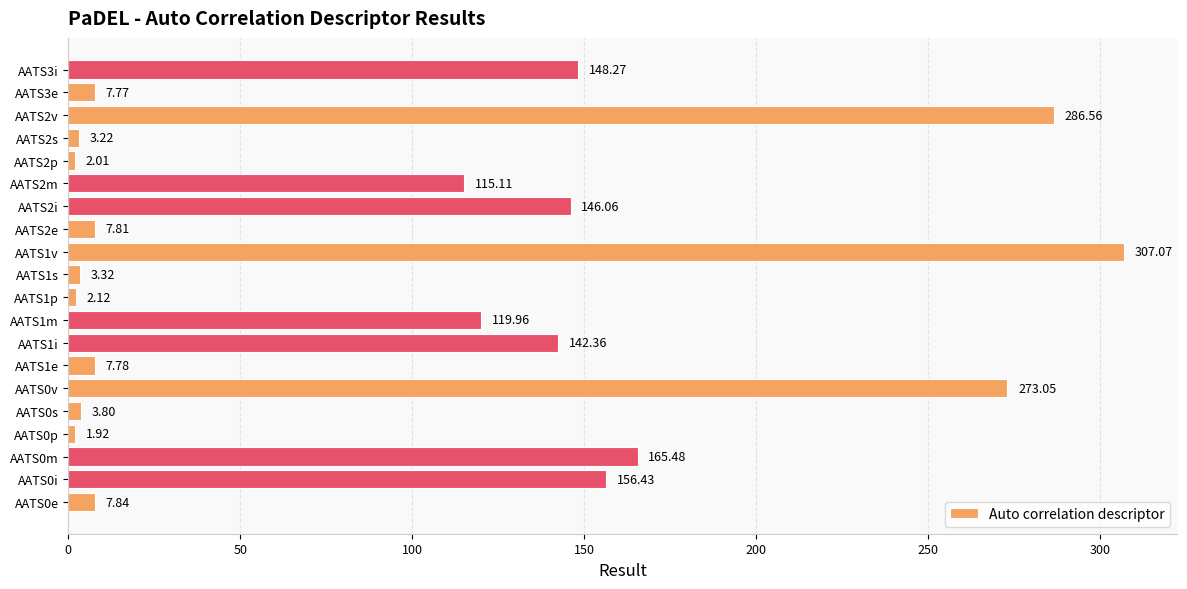

How many bars are there in total?

20